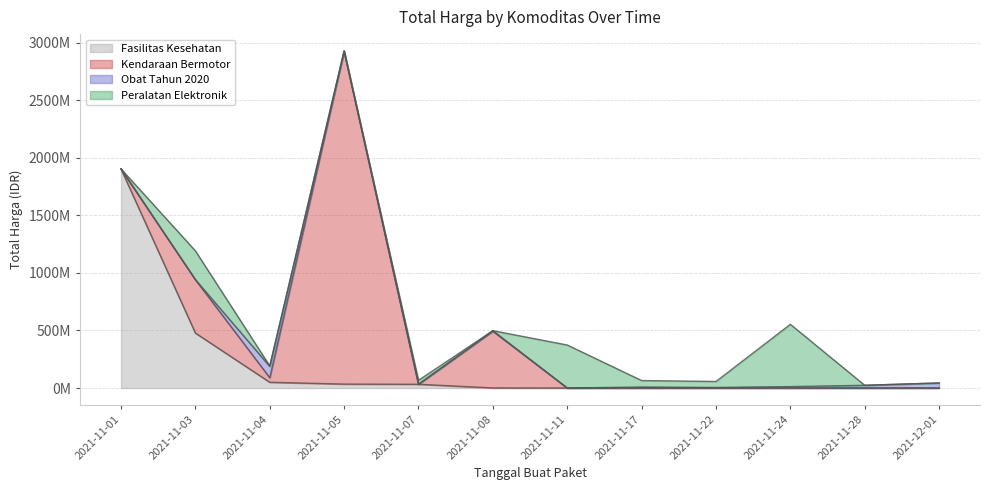

True or false: Obat Tahun 2020 and Fasilitas Kesehatan intersect in this chart.

True